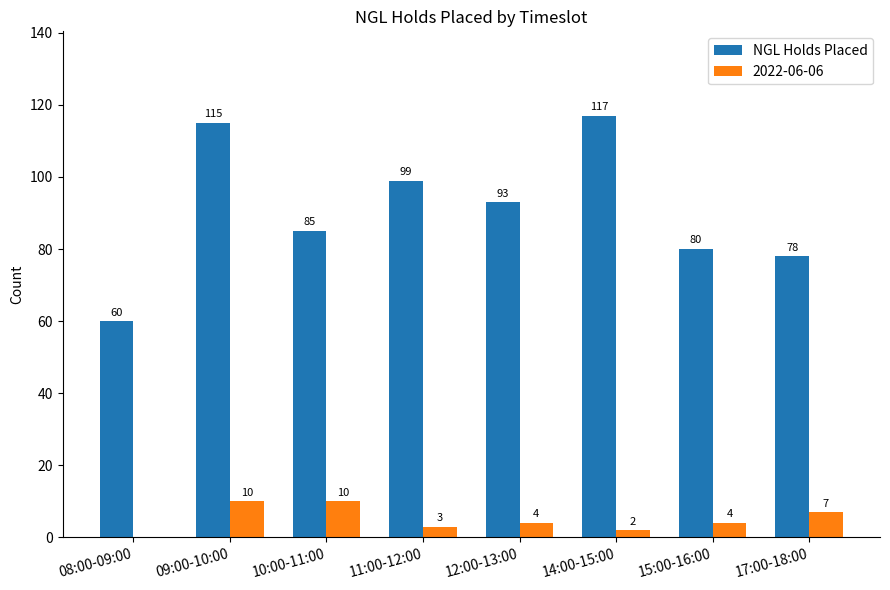

Which series changed the most between 08:00-09:00 and 14:00-15:00?

NGL Holds Placed